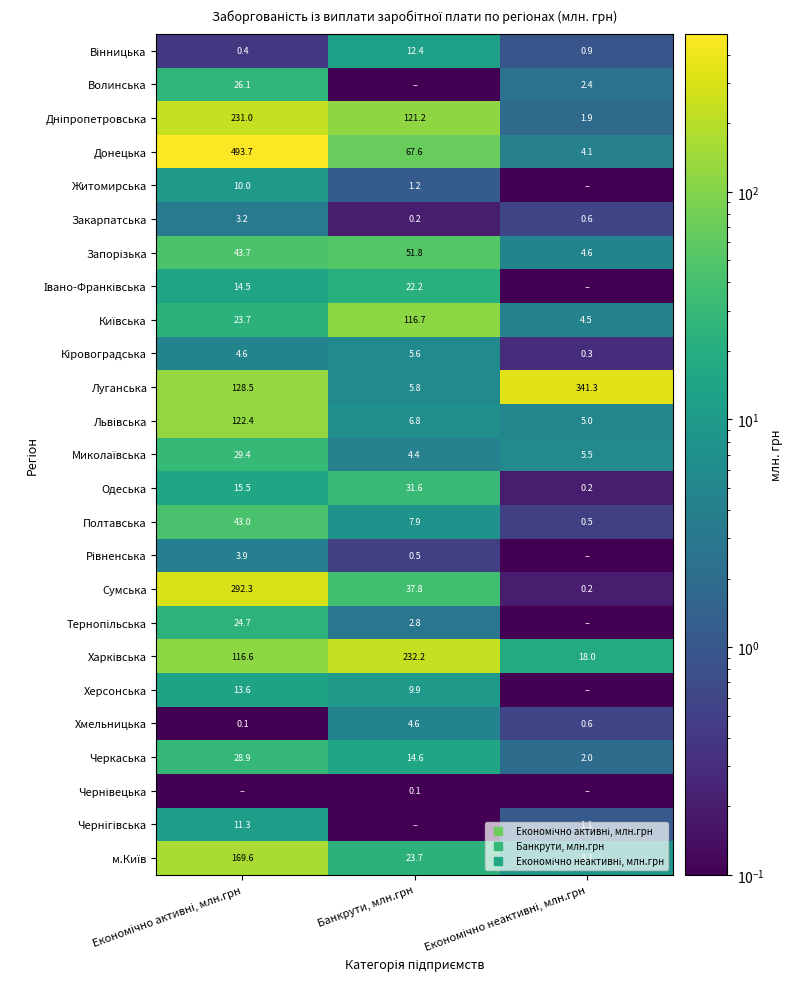

What is the maximum value for Тернопільська?

24.7